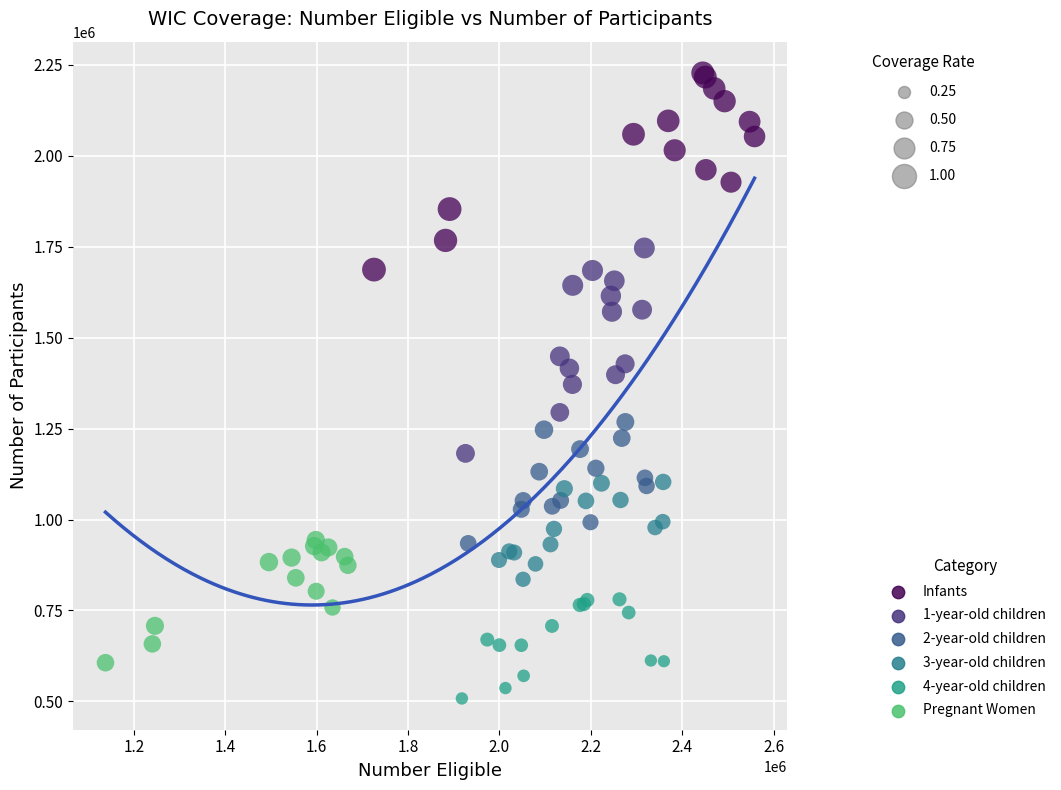

Which series contains the highest Y value?

Infants